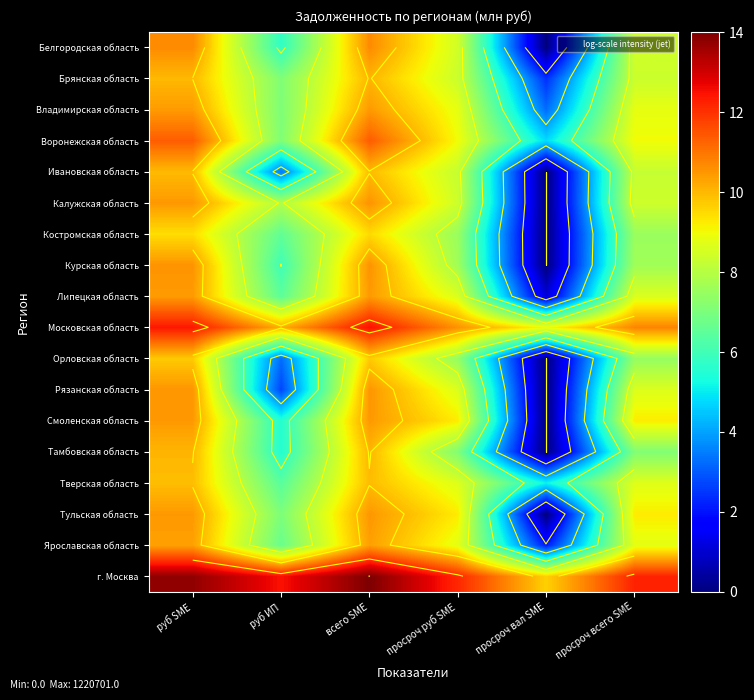

Count the number of data series in this chart.

18